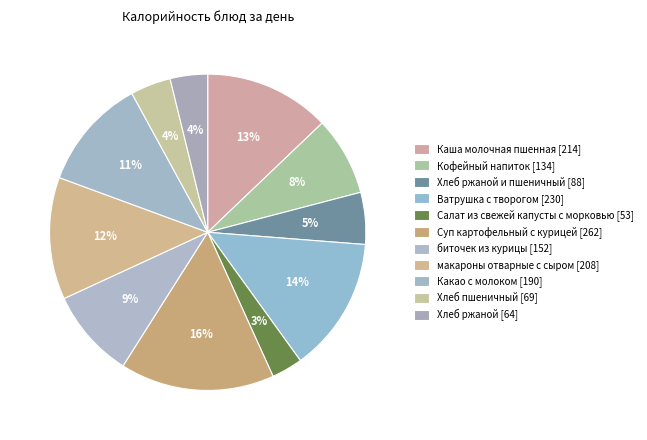

How many segments does this pie chart have?

11